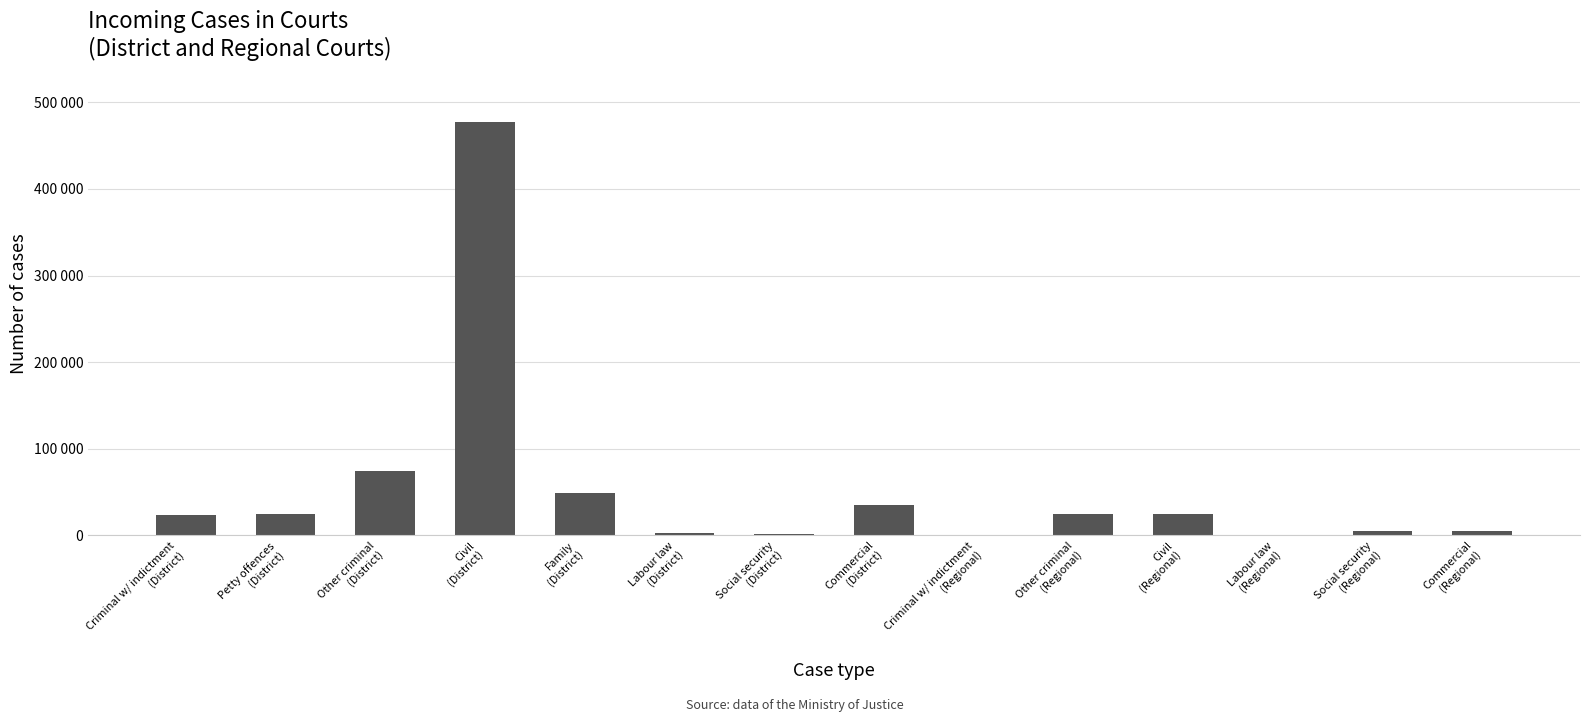

List the labels in order of value, smallest first.

Labour law
(Regional), Criminal w/ indictment
(Regional), Social security
(District), Labour law
(District), Commercial
(Regional), Social security
(Regional), Criminal w/ indictment
(District), Other criminal
(Regional), Civil
(Regional), Petty offences
(District), Commercial
(District), Family
(District), Other criminal
(District), Civil
(District)